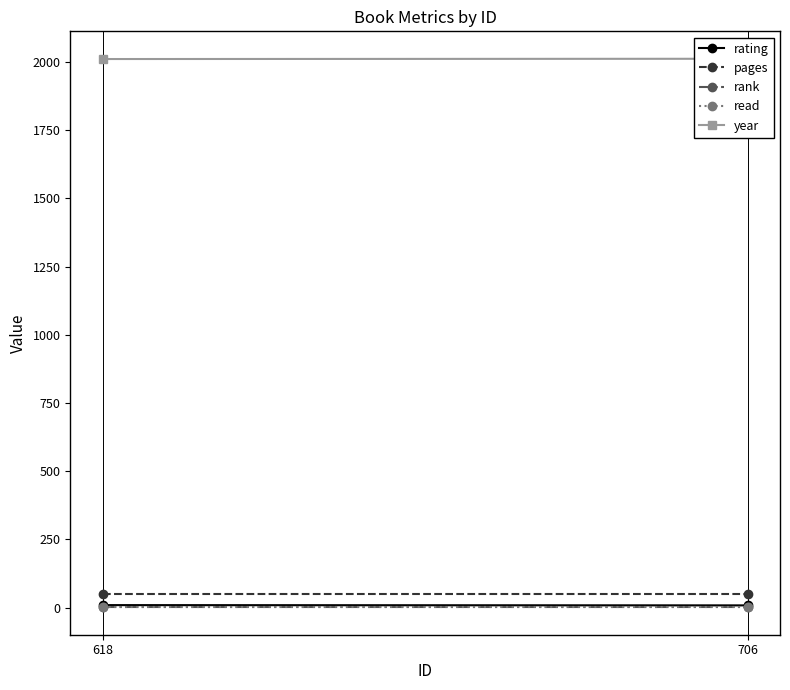

Reading right to left, transcribe all the data shown in this chart.

rating: 706=8	618=9
pages: 706=48	618=48
rank: 706=1	618=1
read: 706=1	618=1
year: 706=2012	618=2011